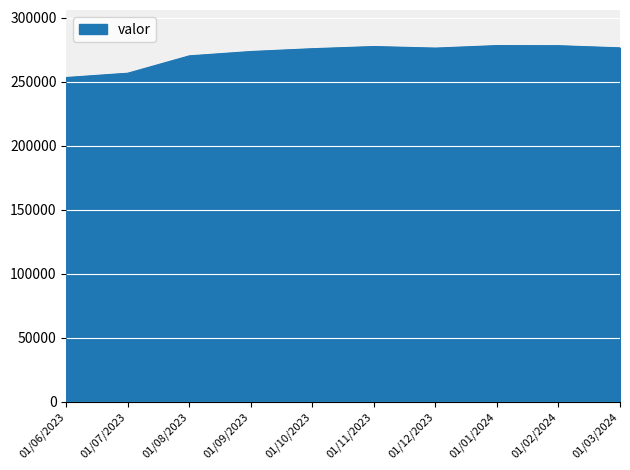

What is the difference between the maximum and minimum values?

24951